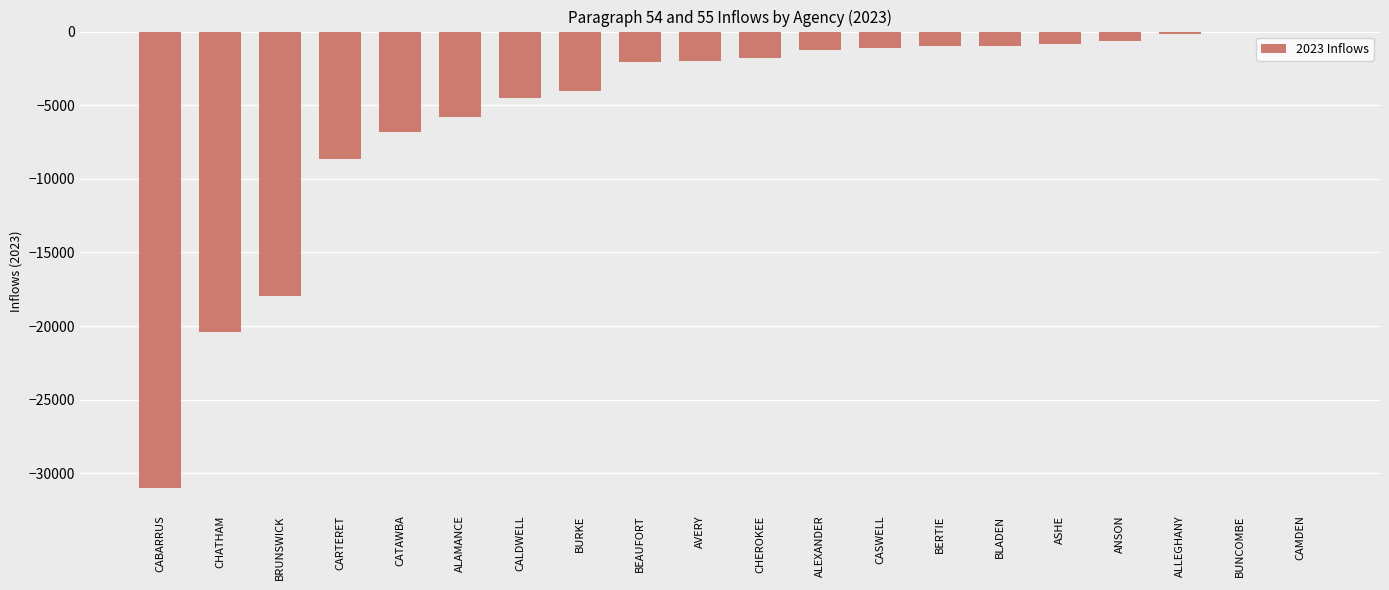

What is the sum of the values at CHATHAM and BLADEN?

-21333